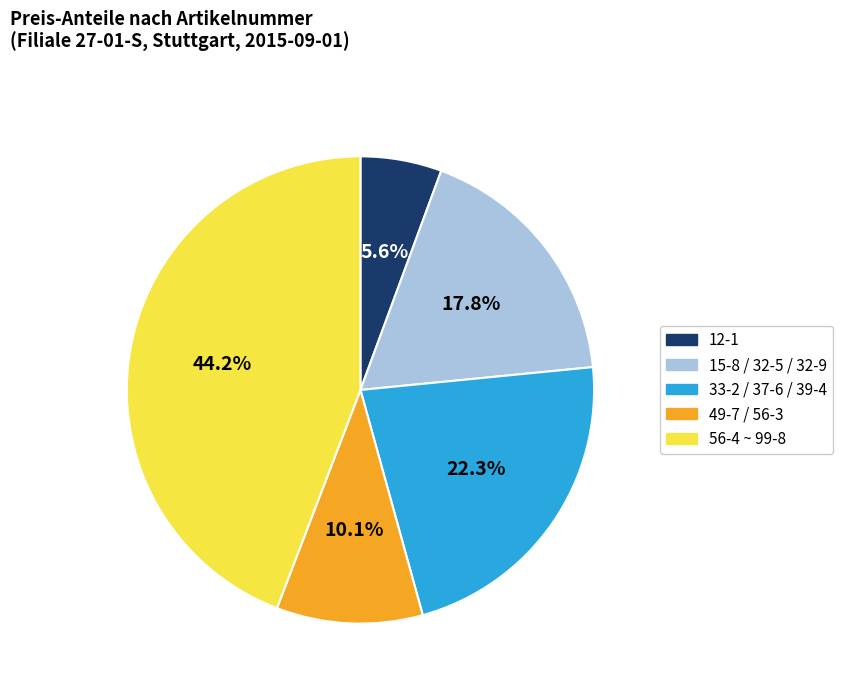

Is there a majority slice in this chart?

No